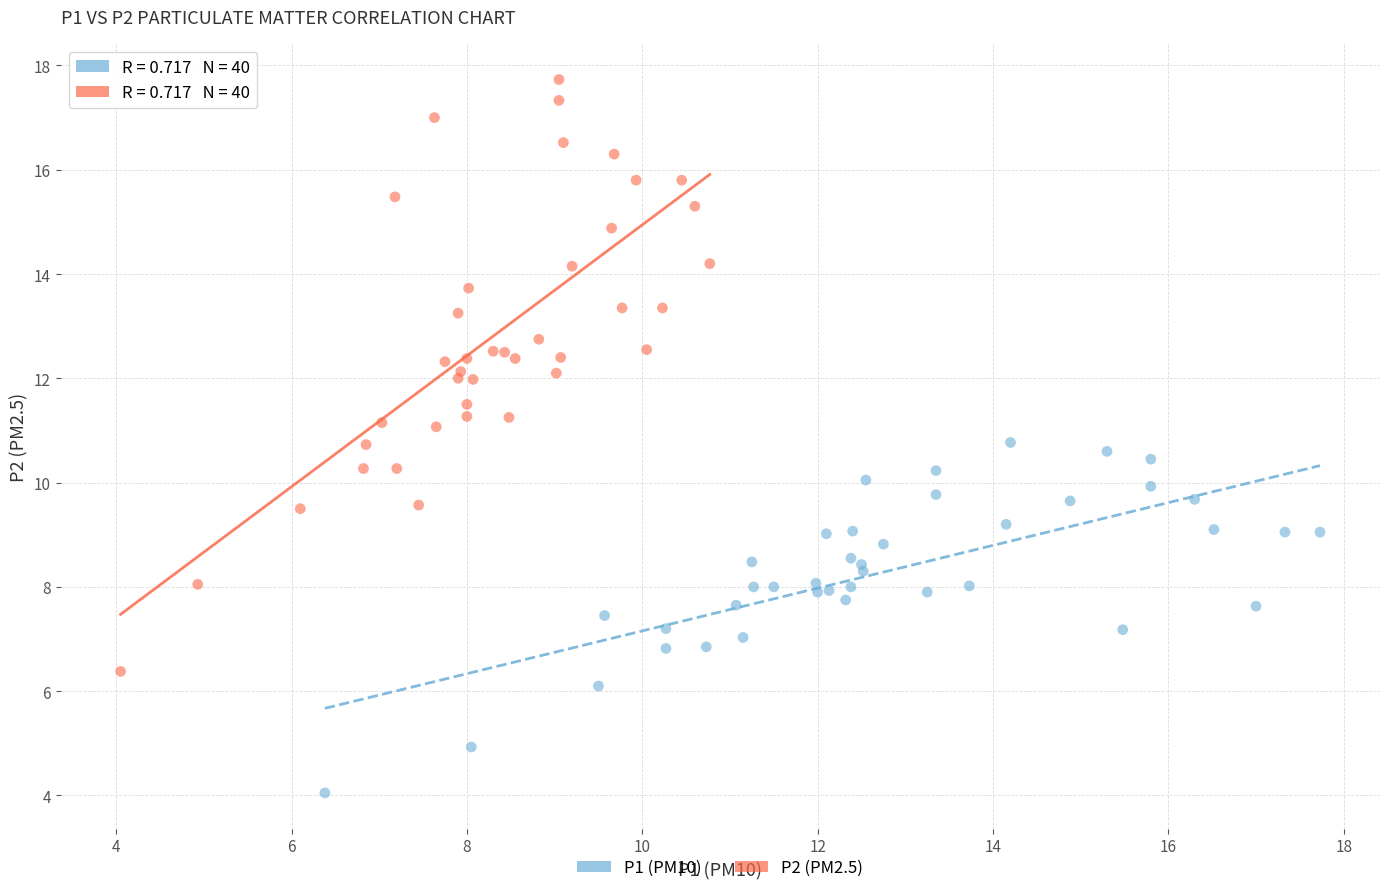

Which series has the largest Y range (max minus min)?

P2 (PM2.5)